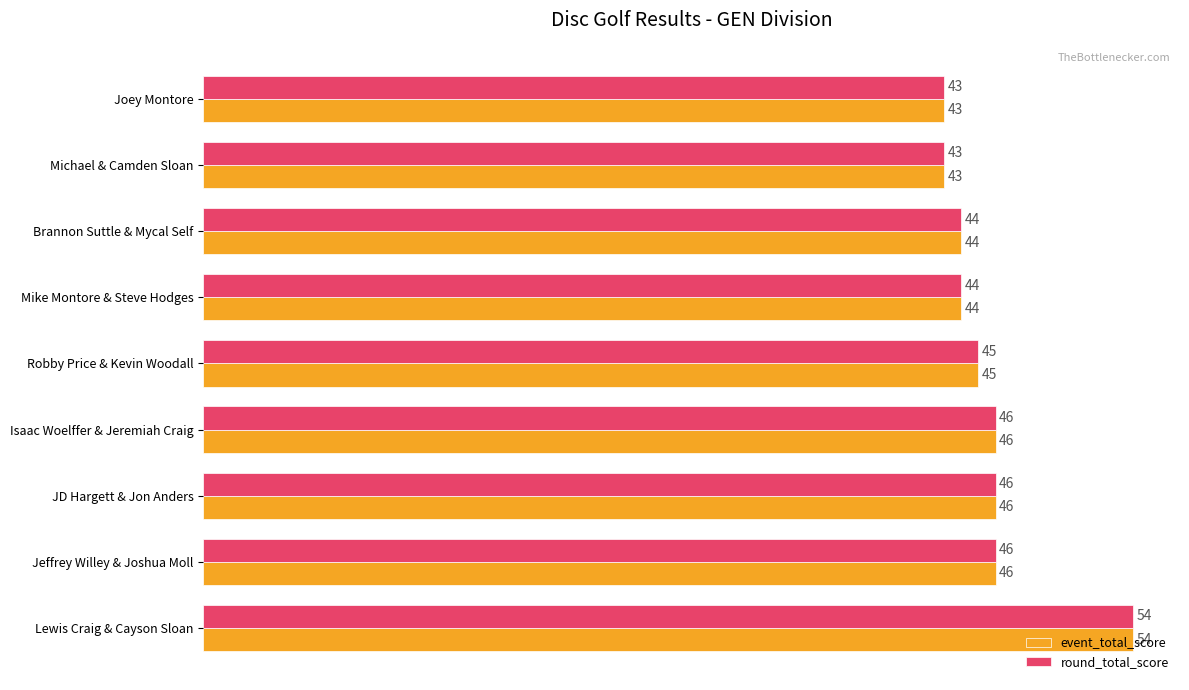

Count the number of data series in this chart.

2